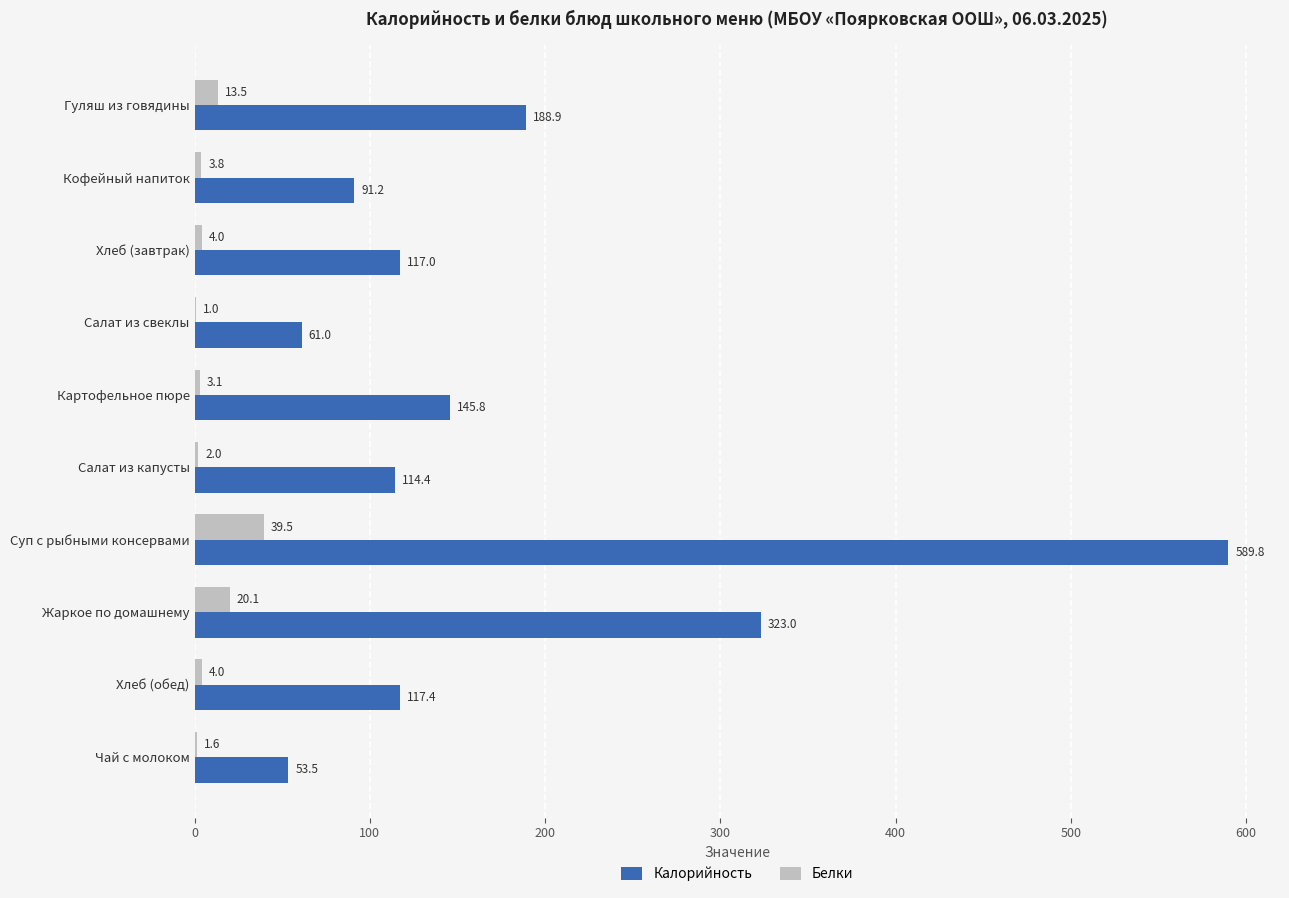

What is the sum of all Белки values?

92.6